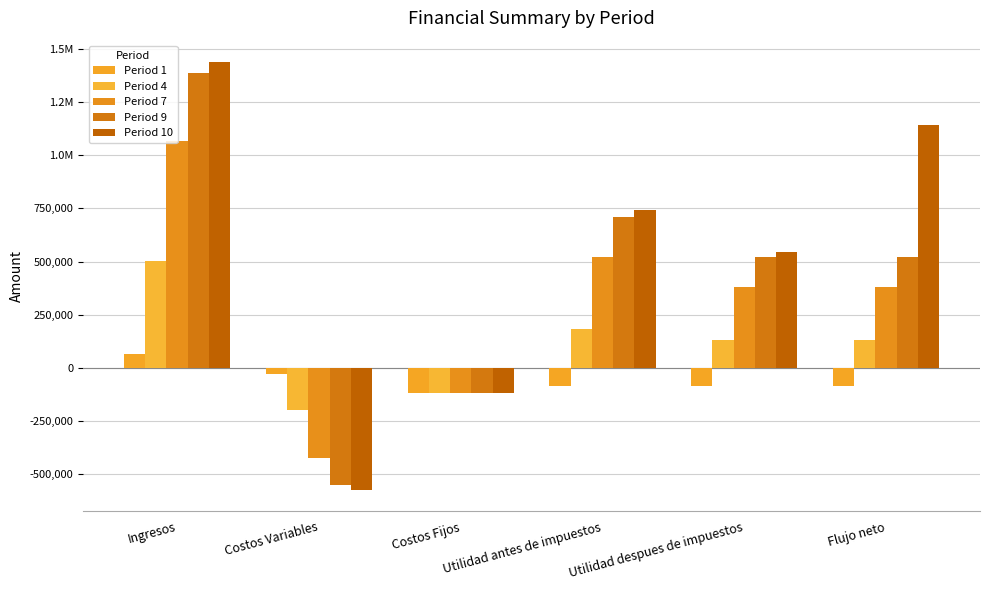

Are the bars horizontal?

No